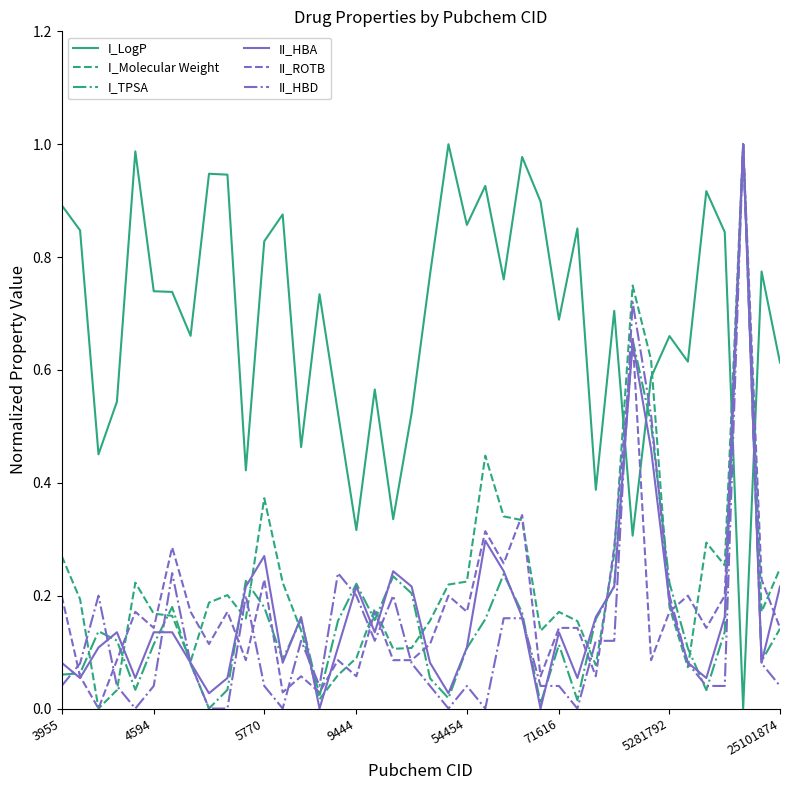

True or false: II_HBA and I_LogP cross at least once.

True